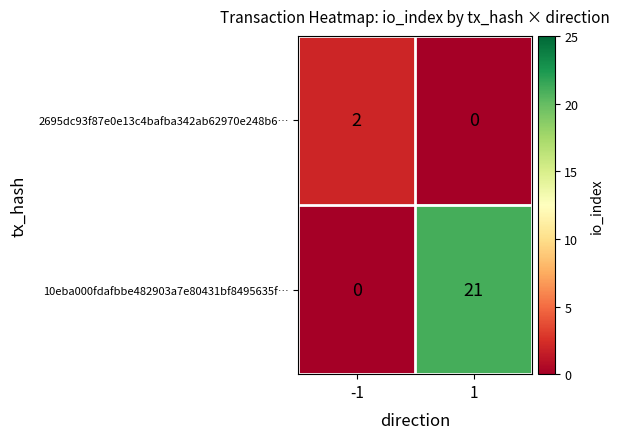

Which series has the largest range (max minus min)?

10eba000fdafbbe482903a7e80431bf8495635f…